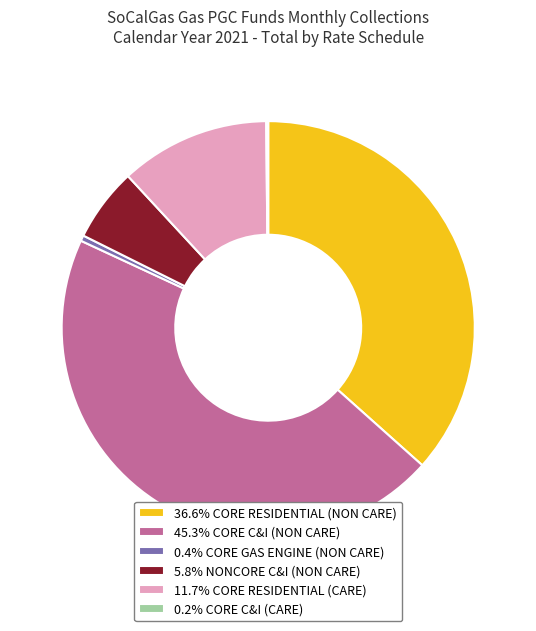

Approximately how many times larger is the value at 5.8% NONCORE C&I (NON CARE) compared to 11.7% CORE RESIDENTIAL (CARE)?

0.5